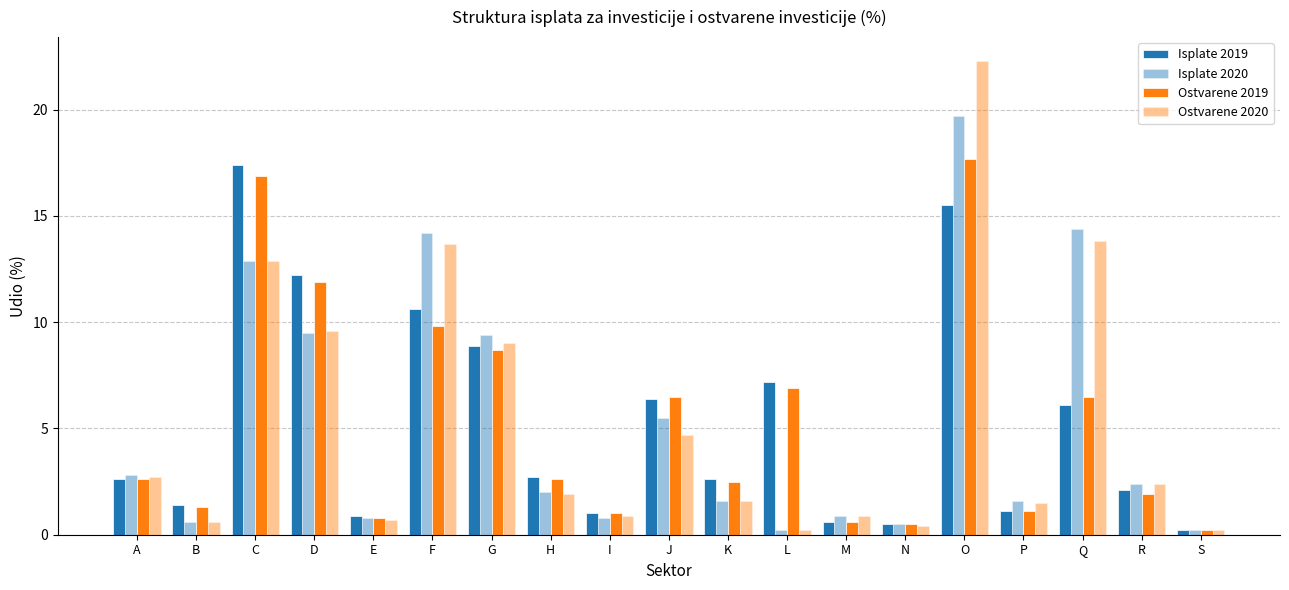

Reading left to right, list all the values displayed in this chart.

Isplate 2019: 2.6	1.4	17.4	12.2	0.9	10.6	8.9	2.7	1.0	6.4	2.6	7.2	0.6	0.5	15.5	1.1	6.1	2.1	0.2
Isplate 2020: 2.8	0.6	12.9	9.5	0.8	14.2	9.4	2.0	0.8	5.5	1.6	0.2	0.9	0.5	19.7	1.6	14.4	2.4	0.2
Ostvarene 2019: 2.6	1.3	16.9	11.9	0.8	9.8	8.7	2.6	1.0	6.5	2.5	6.9	0.6	0.5	17.7	1.1	6.5	1.9	0.2
Ostvarene 2020: 2.7	0.6	12.9	9.6	0.7	13.7	9.0	1.9	0.9	4.7	1.6	0.2	0.9	0.4	22.3	1.5	13.8	2.4	0.2